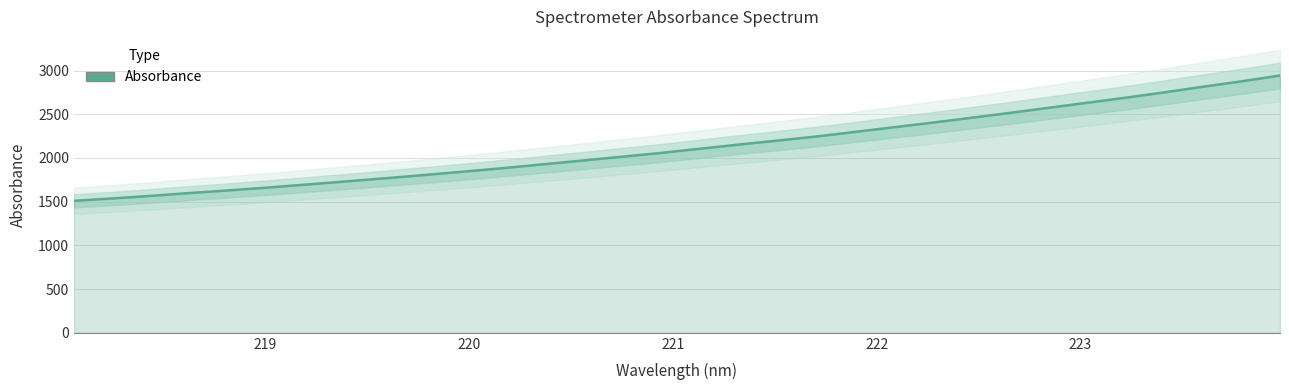

Count the number of categories in the chart.

32